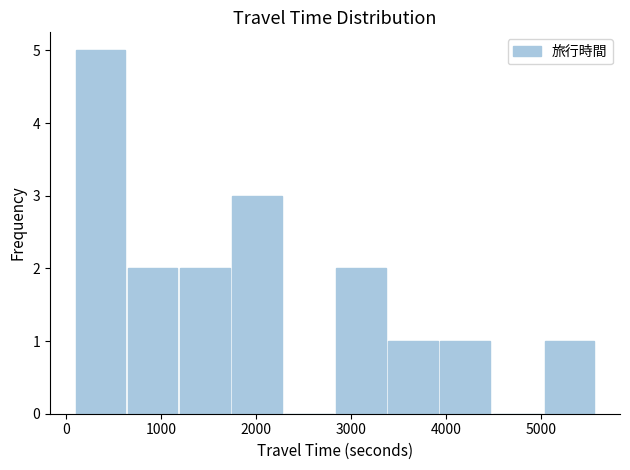

Reading left to right, transcribe this chart: for each bar, give the range it covers on the x-axis and its height. Neither the bar edges nor the heights are printed on the chart, so give them approximately, as read against the axes.

100 to 600: 5
600 to 1200: 2
1200 to 1700: 2
1700 to 2300: 3
2300 to 2800: 0
2800 to 3400: 2
3400 to 3900: 1
3900 to 4500: 1
4500 to 5000: 0
5000 to 5600: 1